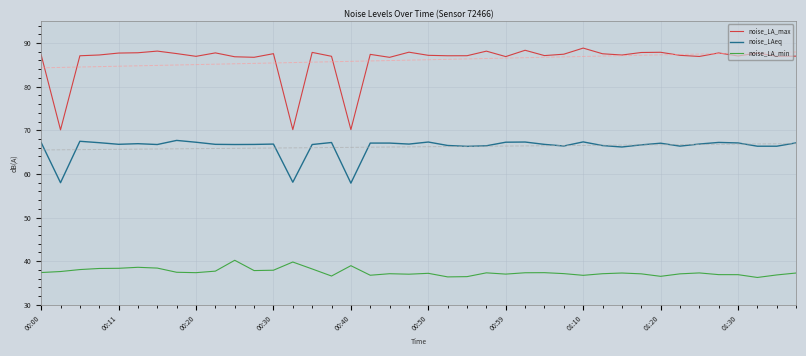

List the series in order of their peak value, lowest first.

noise_LA_min, noise_LAeq, noise_LA_max